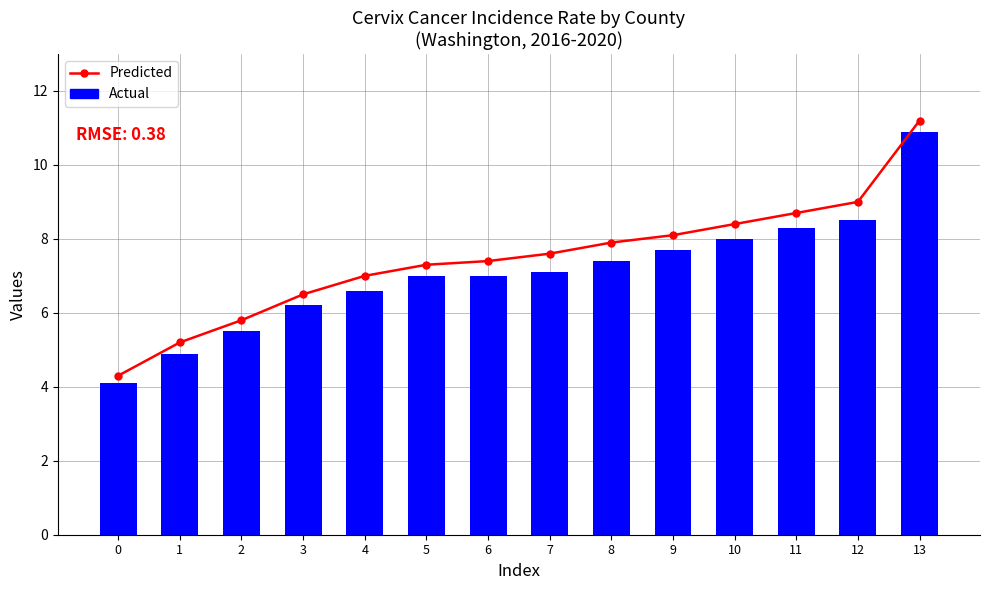

What is the difference between the second highest and minimum values in the Predicted series?

4.7